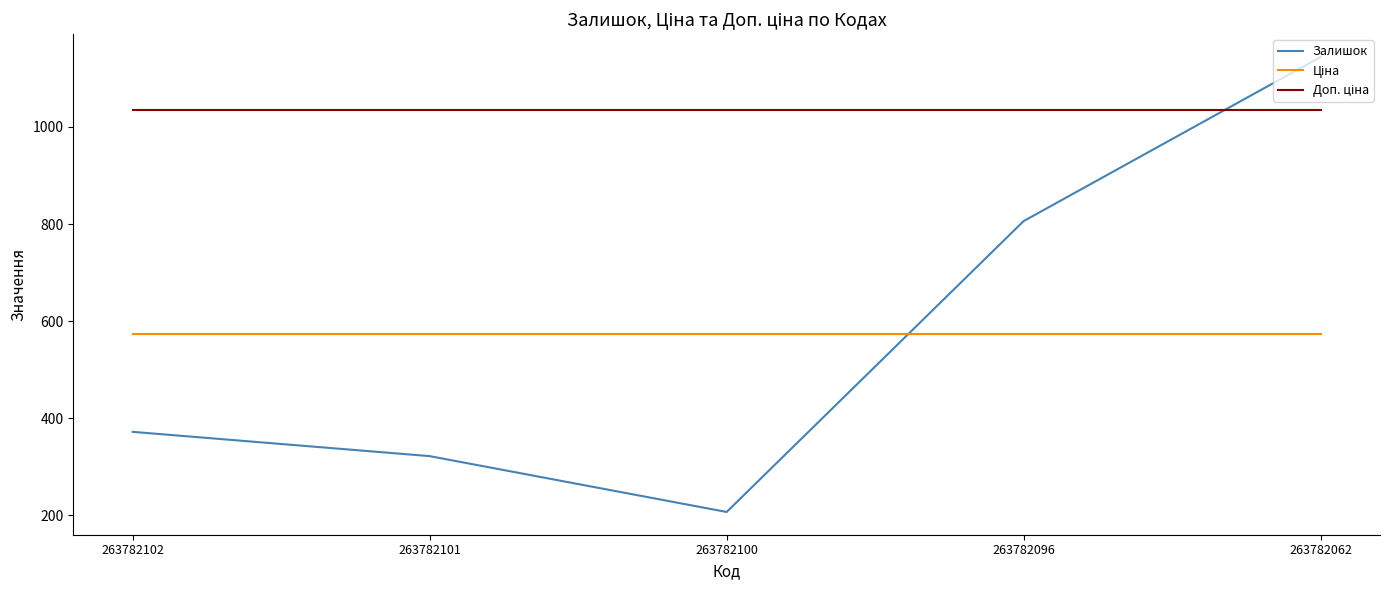

What is the difference between the Залишок values at 263782100 and 263782102?

165.0